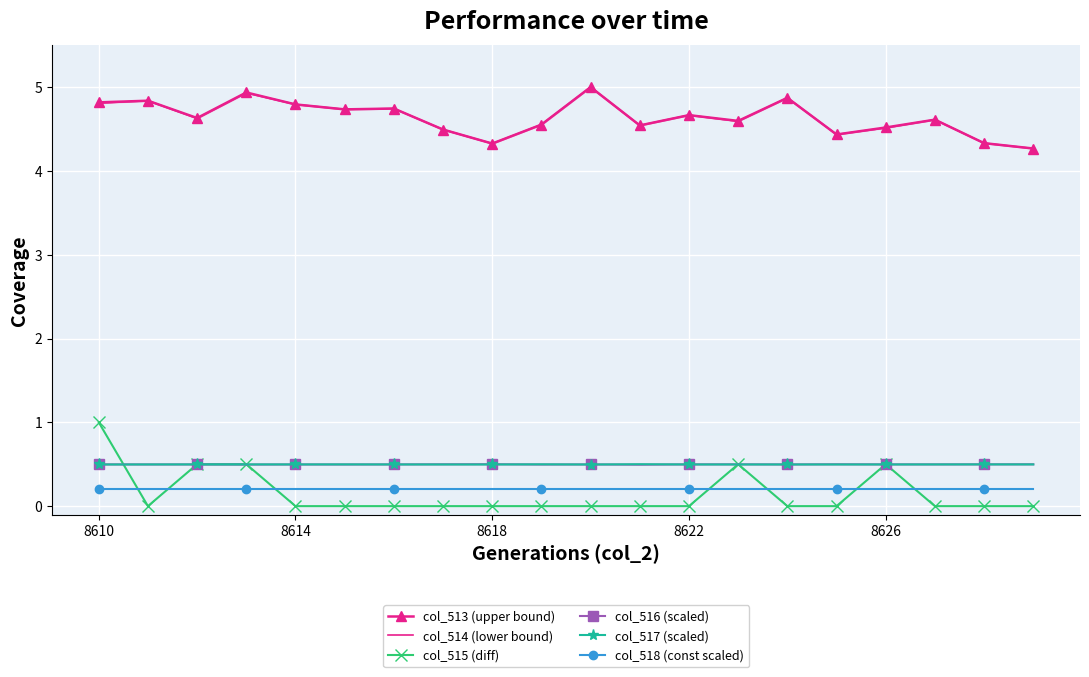

How many intersections are there between col_518 (const scaled) and col_515 (diff)?

7